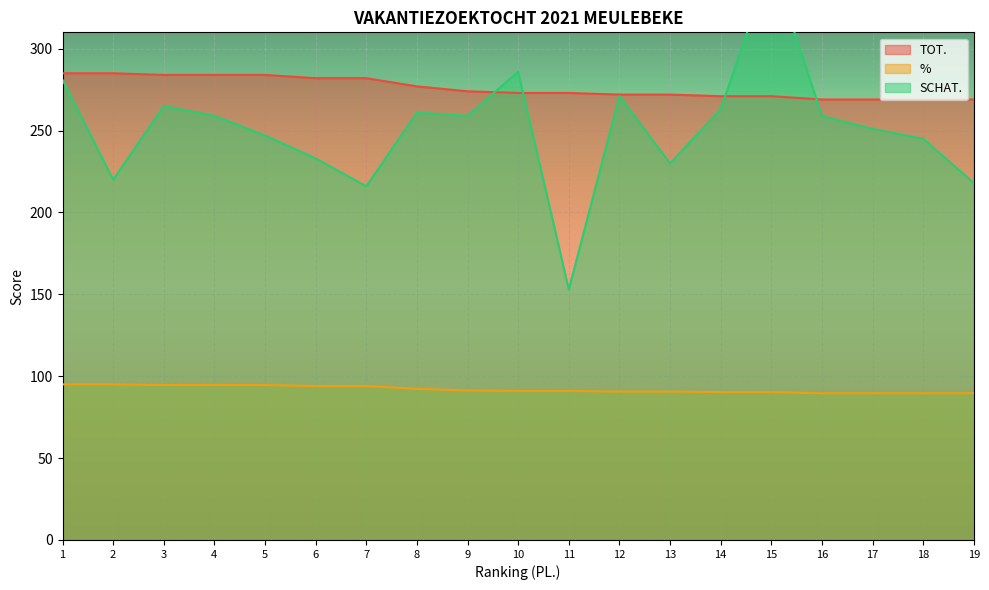

At which category is the sum across all series the highest?

15